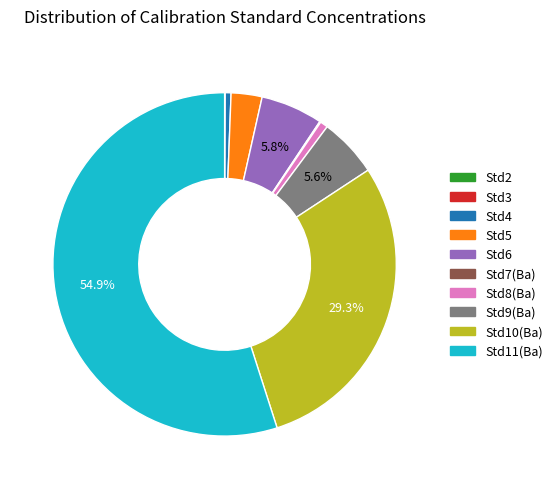

To the nearest percent, what is the difference between the Std11(Ba) and Std5 slice percentages?

52%